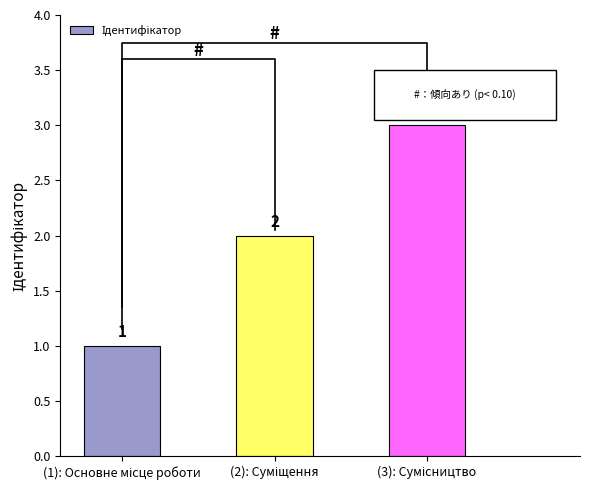

Does the chart contain any negative values?

No